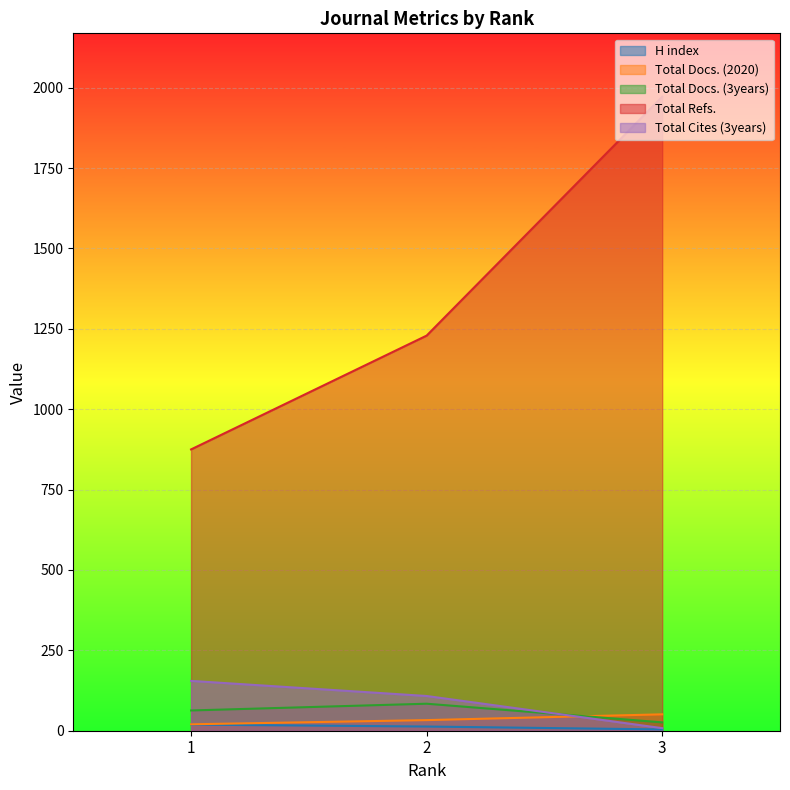

Reading right to left, list all the values displayed in this chart.

H index: 3=4	2=13	1=19
Total Docs. (2020): 3=51	2=33	1=20
Total Docs. (3years): 3=26	2=84	1=63
Total Refs.: 3=1972	2=1229	1=875
Total Cites (3years): 3=8	2=108	1=155